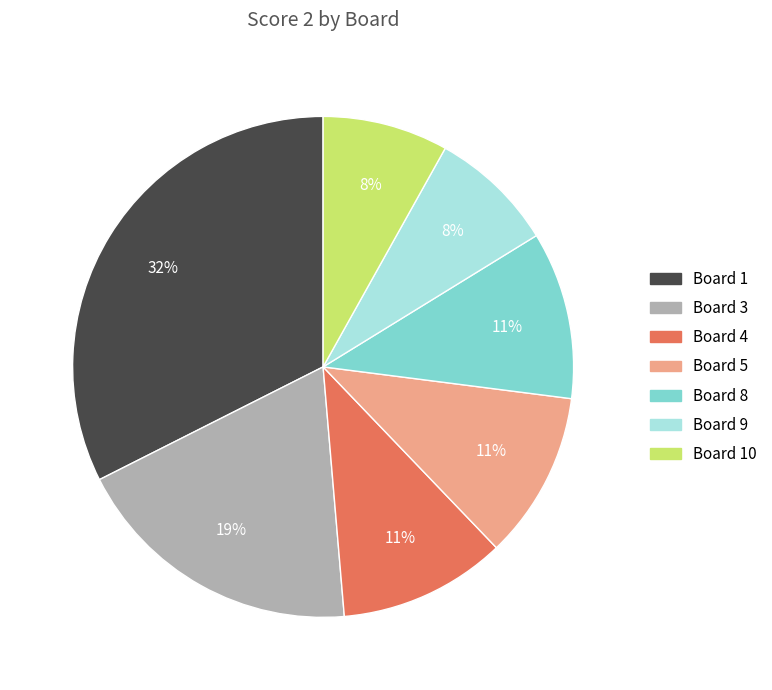

To the nearest percent, what percentage of the pie is Board 5?

11%